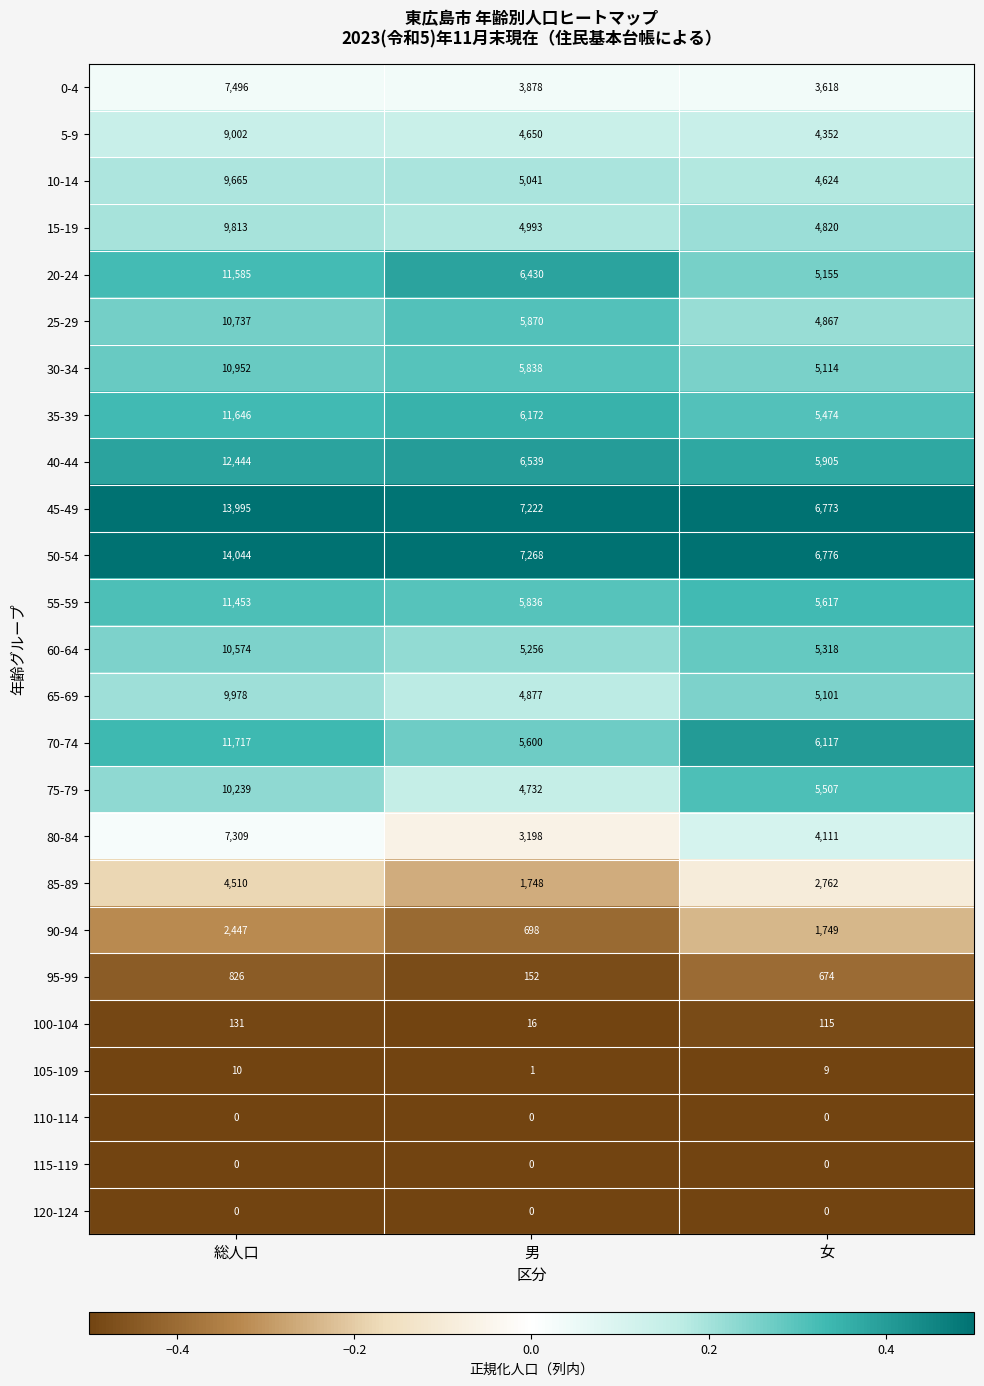

What is the difference between the highest and lowest values at 女?

6776